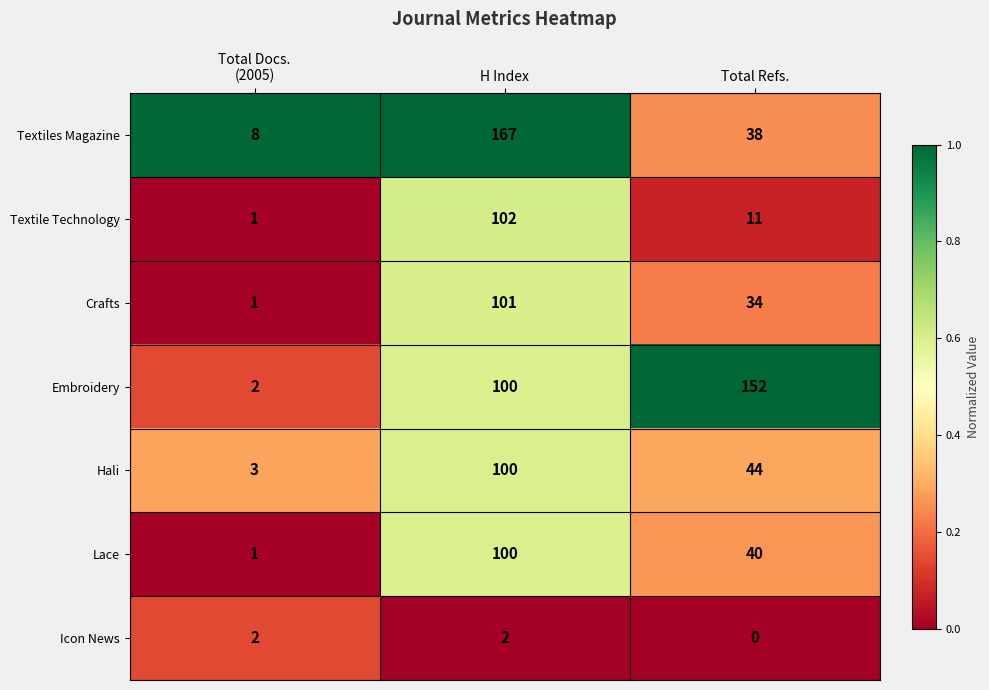

At which category is the sum across all series the highest?

H Index